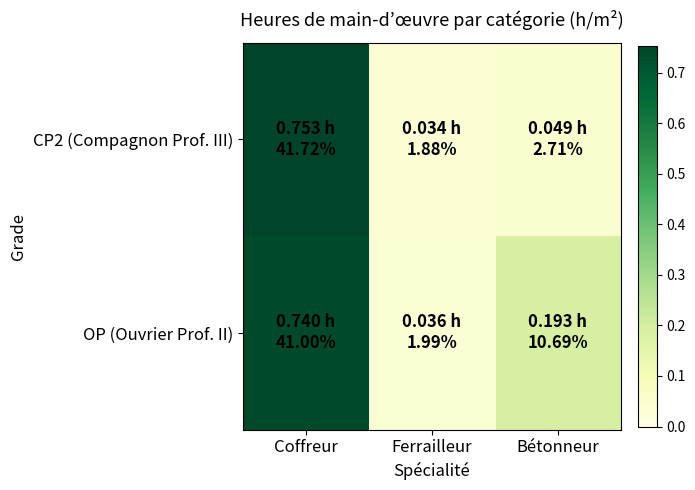

Which series has the largest total across all categories?

OP (Ouvrier Prof. II)